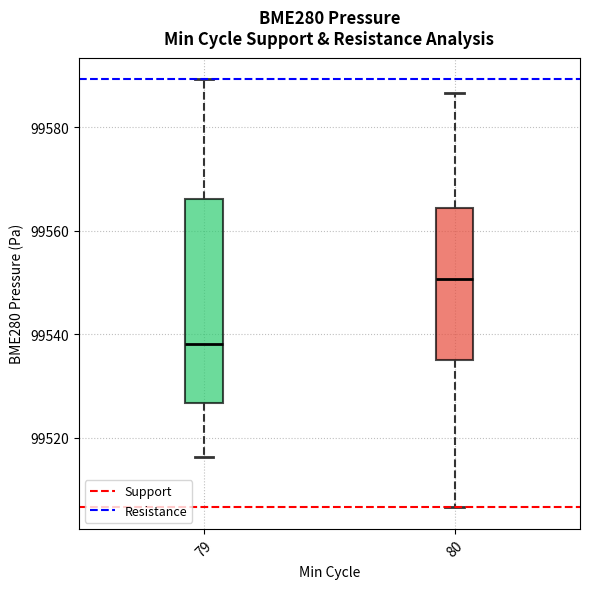

Comparing the boxes themselves (not the whiskers), which one is the tallest?

79